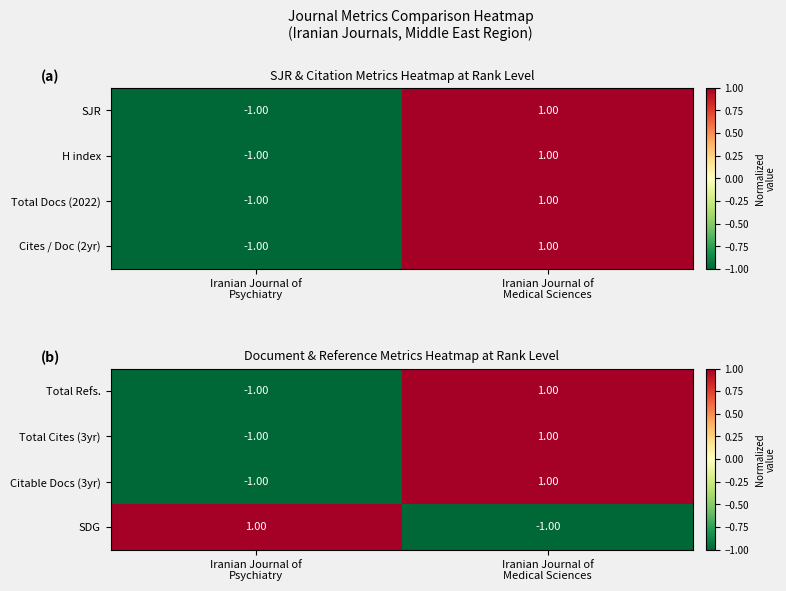

The Total Cites (3yr) series shows 0 at Iranian Journal of Medical Sciences. True or false?

False